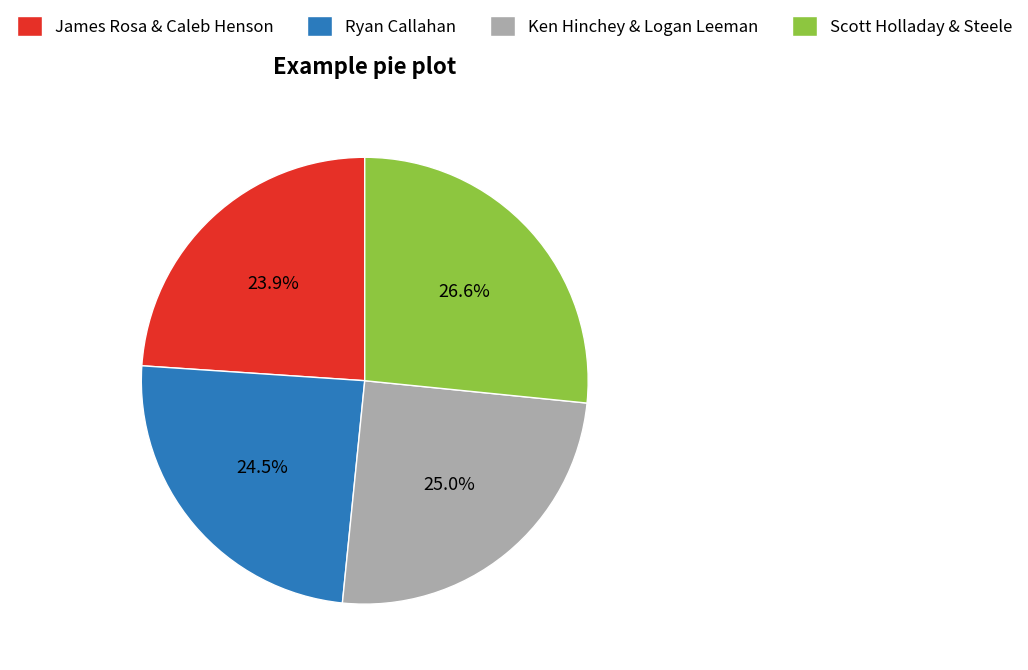

Rank the categories by value from highest to lowest.

Scott Holladay & Steele, Ken Hinchey & Logan Leeman, Ryan Callahan, James Rosa & Caleb Henson